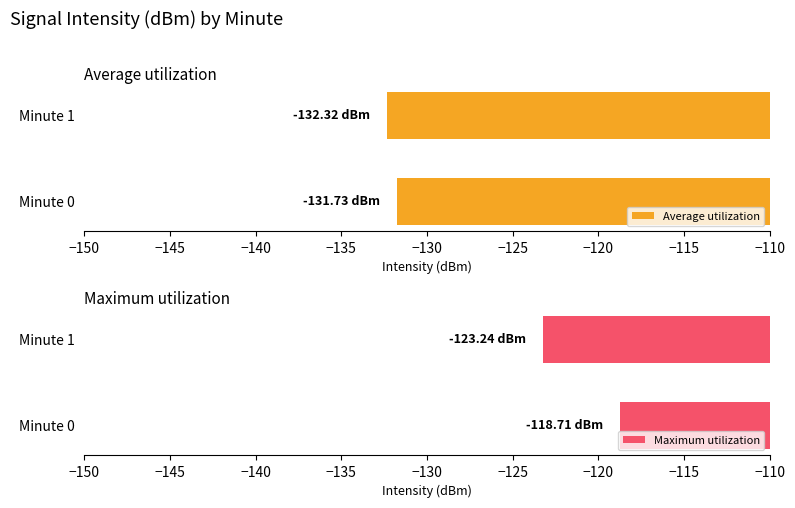

What is the difference between the Average utilization values at Minute 1 and Minute 0?

0.6